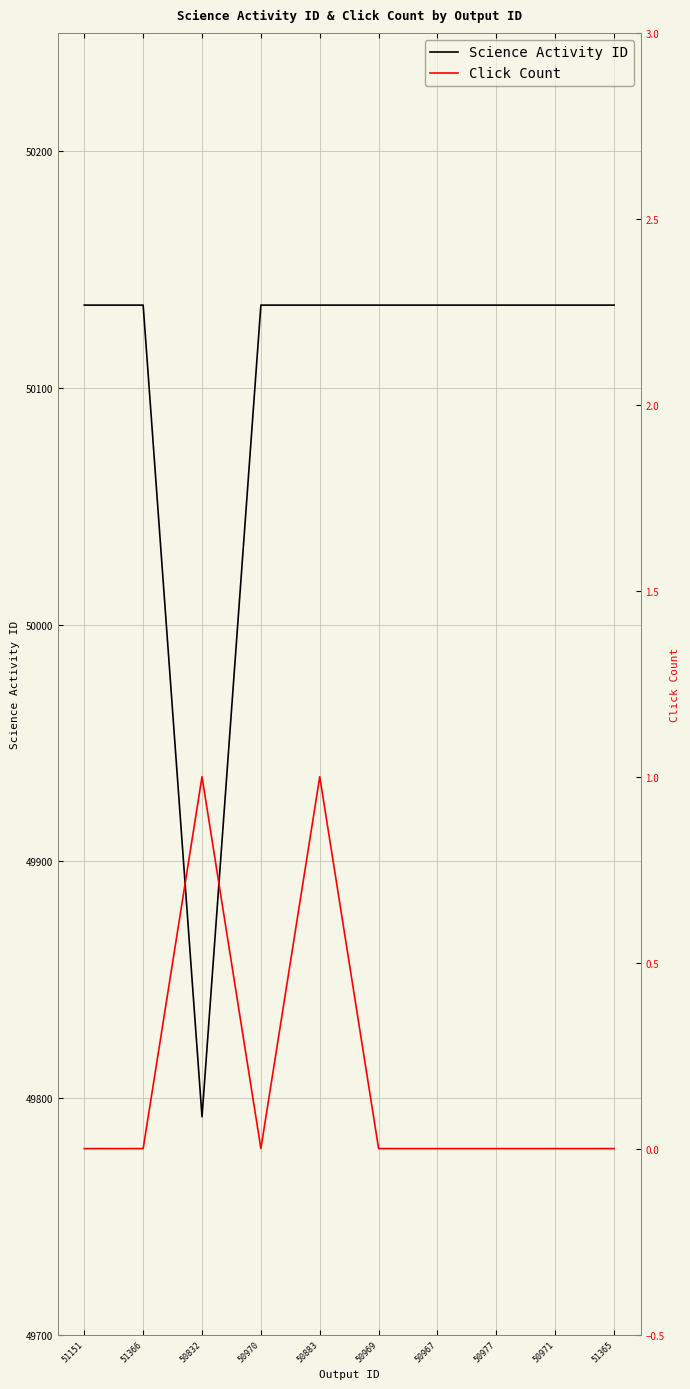

At how many categories does at least one series exceed 15439?

10